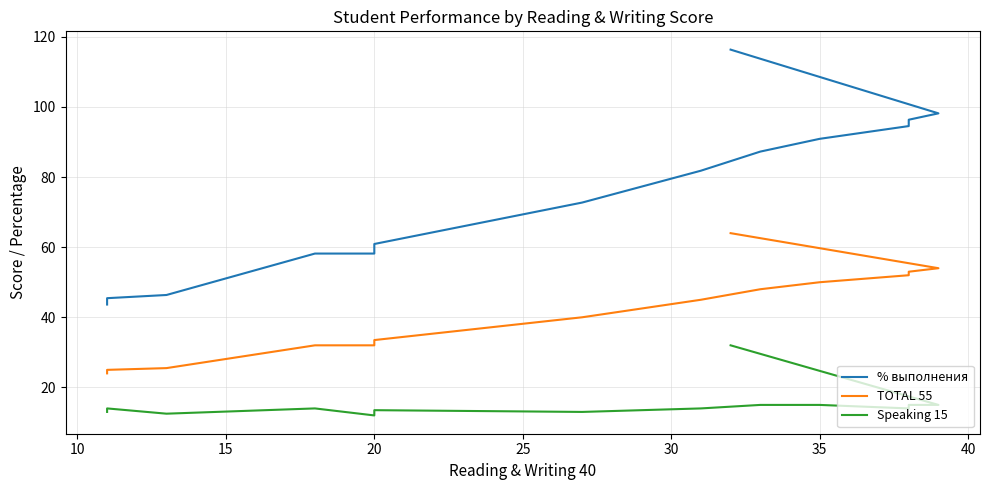

What is the maximum value for Speaking 15?

32.0